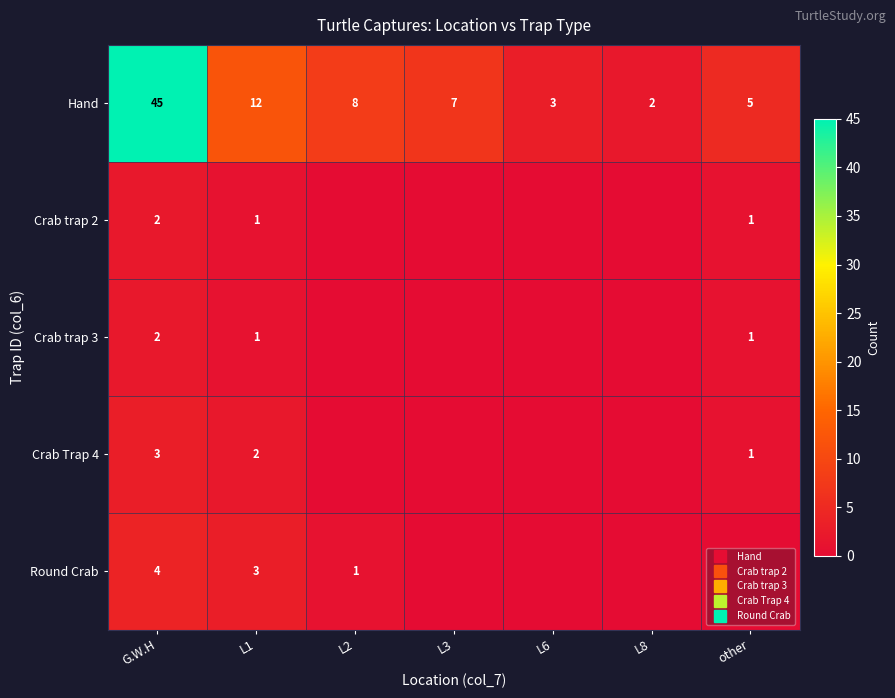

What is the sum of the Crab Trap 4 values at L1 and L8?

2